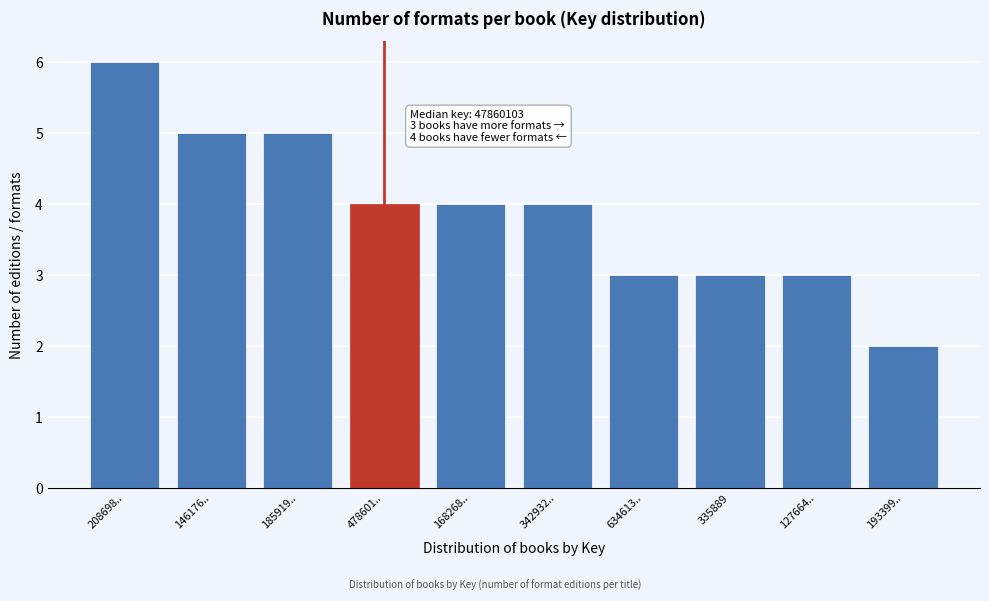

Reading right to left, transcribe all the data shown in this chart.

193399..=2	127664..=3	335889=3	634613..=3	342932..=4	168268..=4	478601..=4	185919..=5	146176..=5	208698..=6